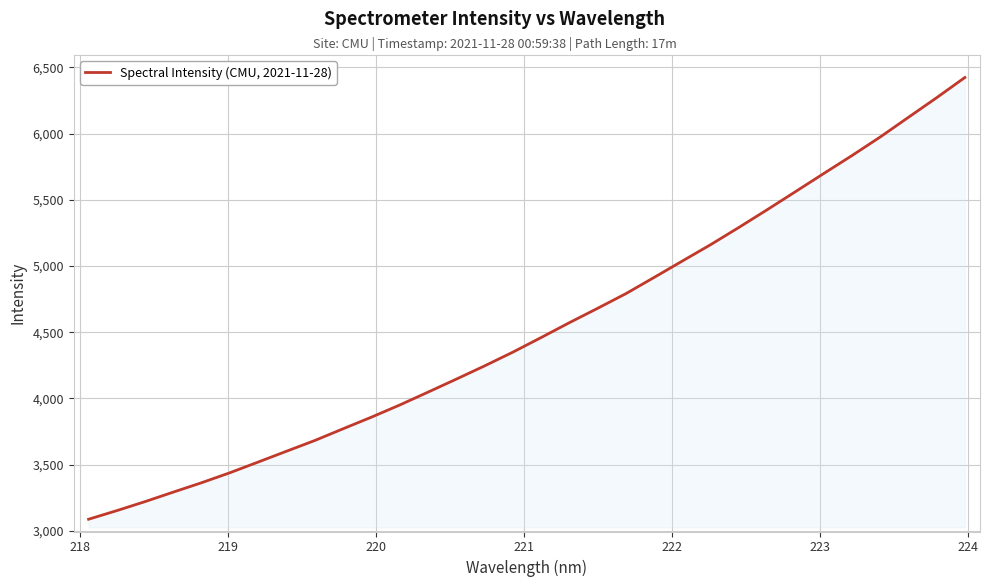

What is the minimum value shown in the chart?

3087.2